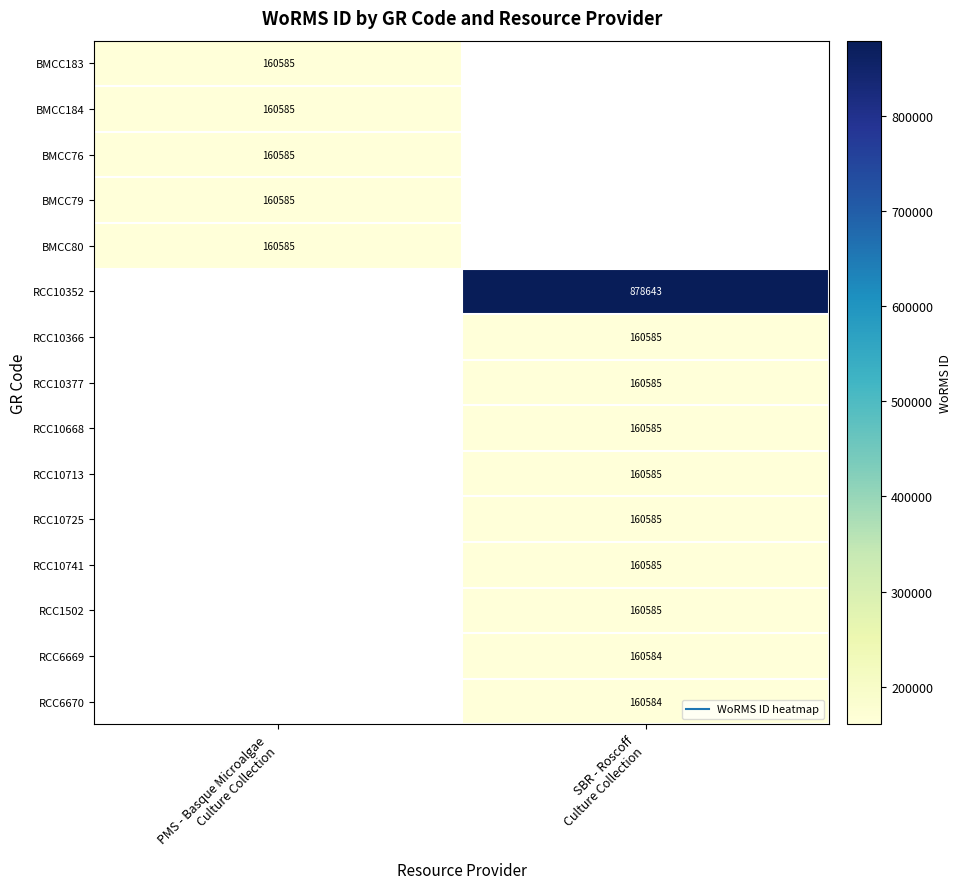

The value of RCC10668 at SBR - Roscoff Culture Collection is 160585.0. True or false?

True